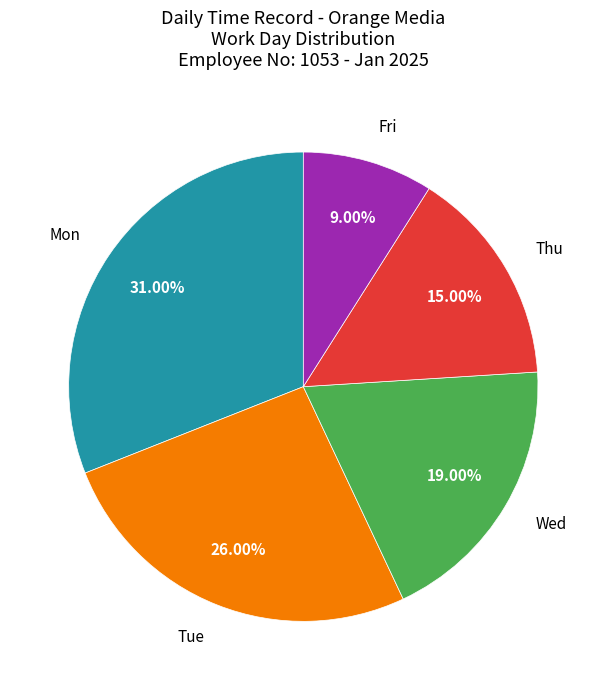

Is there a majority slice in this chart?

No